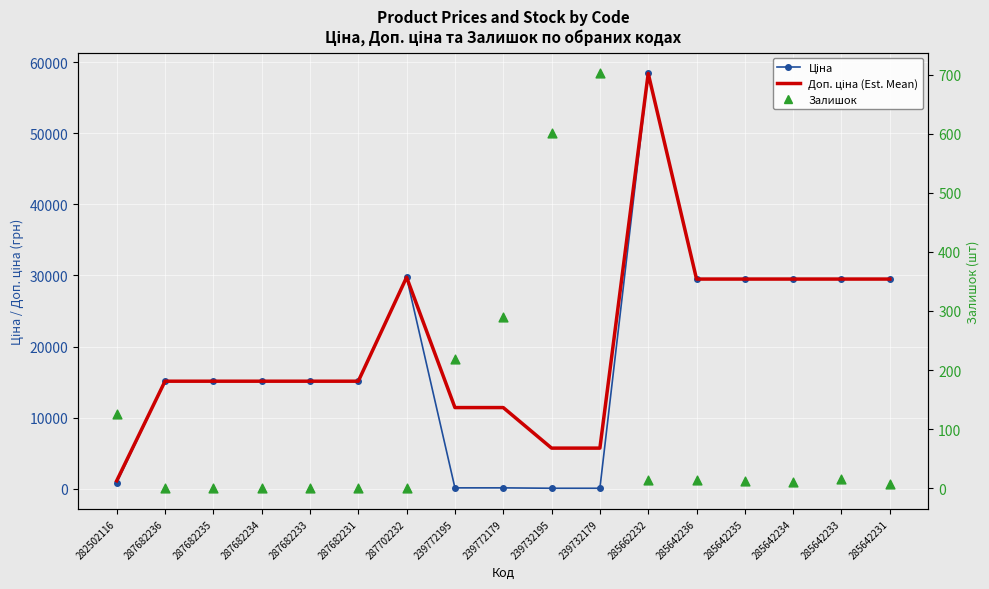

Which series has the widest spread of Y values?

Ціна